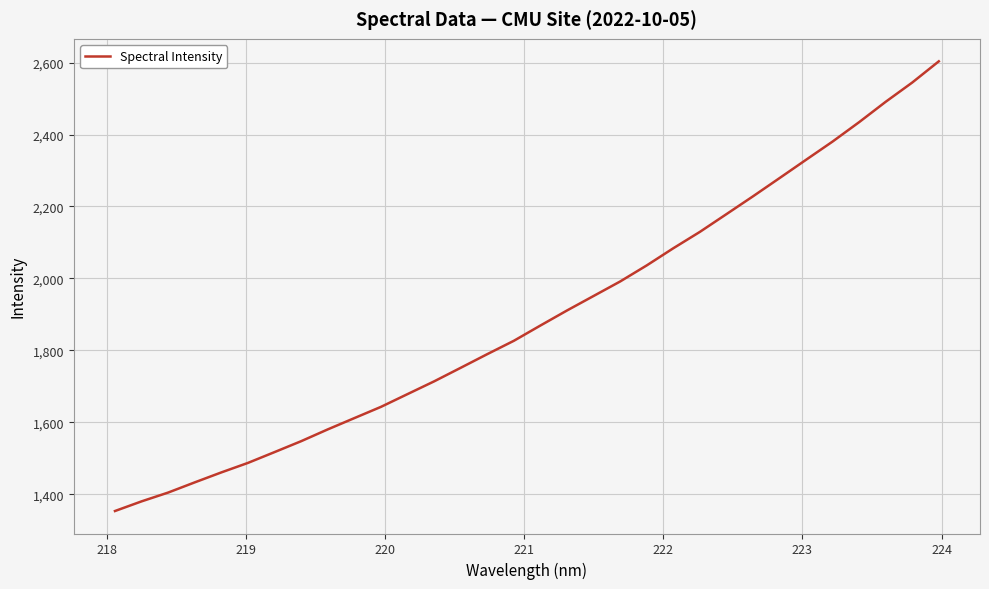

What is the difference between the maximum and minimum values?

1250.5